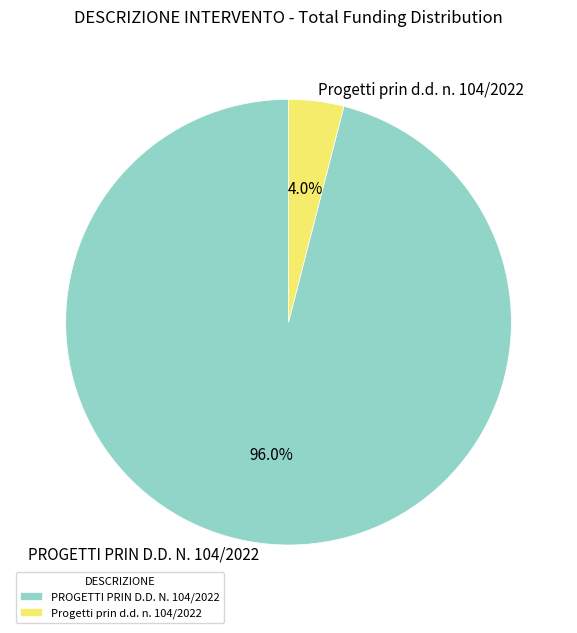

To the nearest percent, what is the average slice percentage?

50%